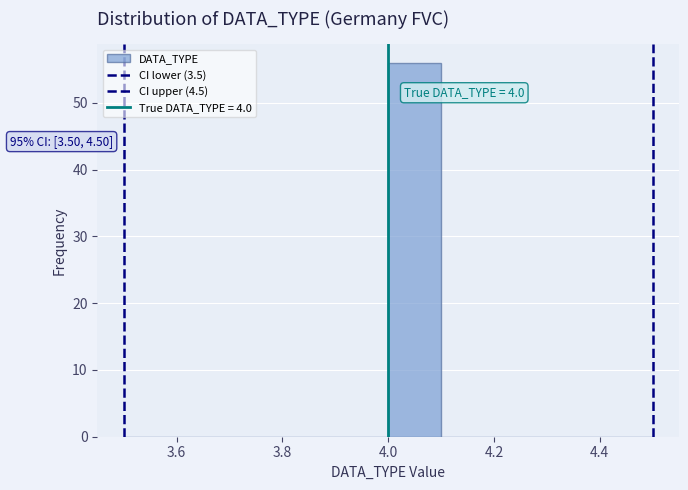

Over which range of the x-axis is the bar tallest?

4.0 to 4.1